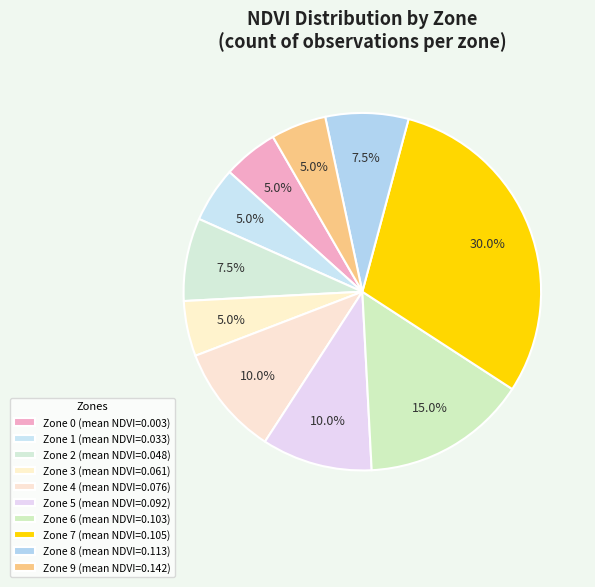

How many slices are in this pie chart?

10